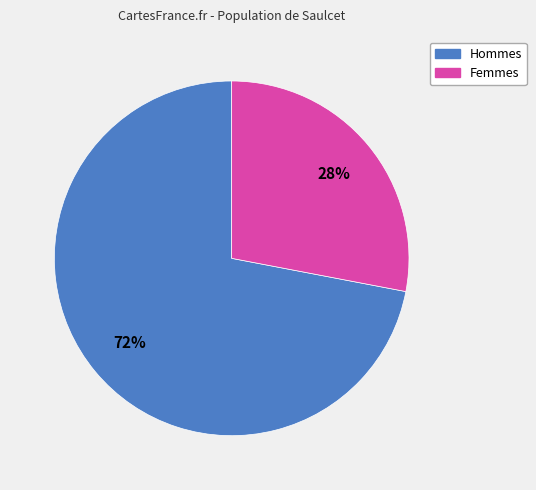

What is the smallest slice in the pie chart?

Femmes